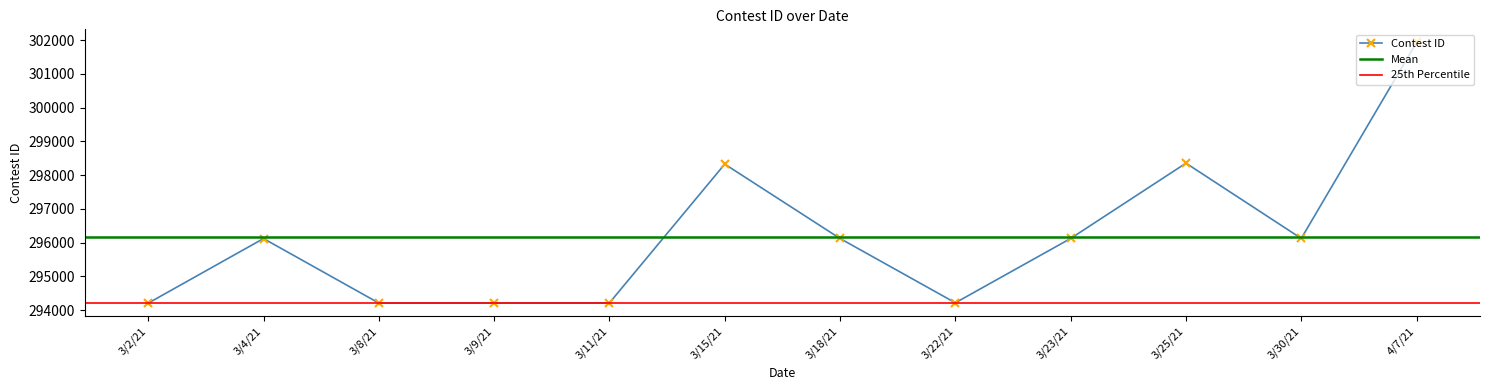

What is the ratio of the value at 3/25/21 to the value at 3/15/21?

1.0